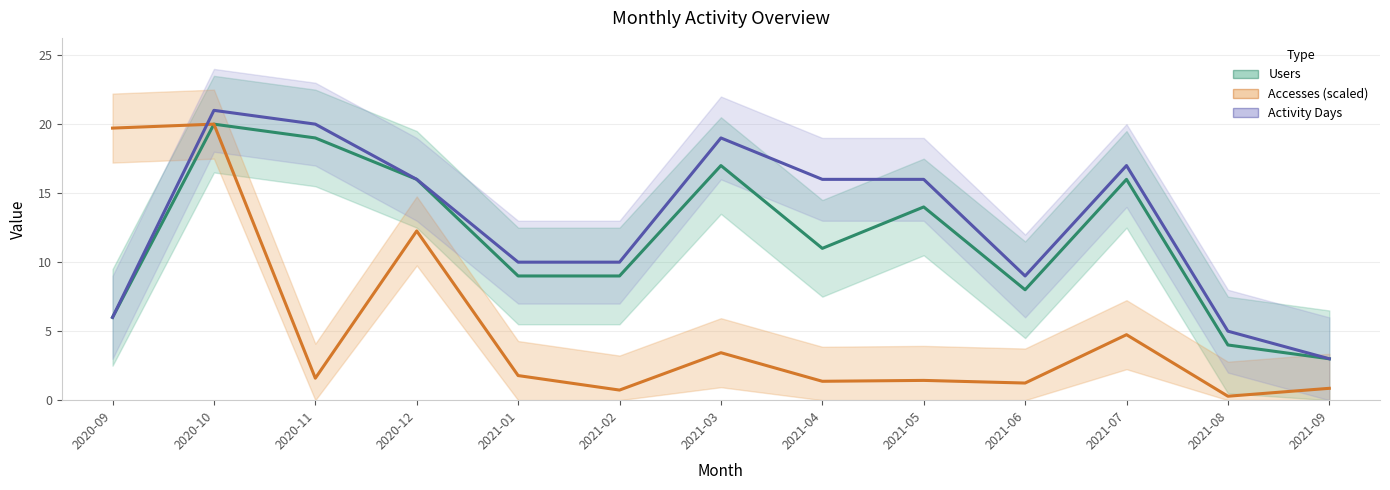

The Users series shows 17.0 at 2021-03. True or false?

True